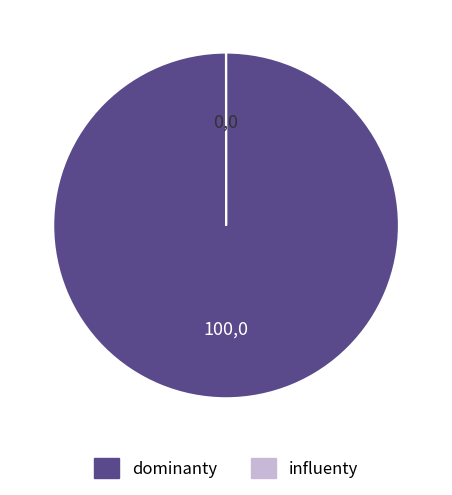

Does any single category account for the majority?

Yes